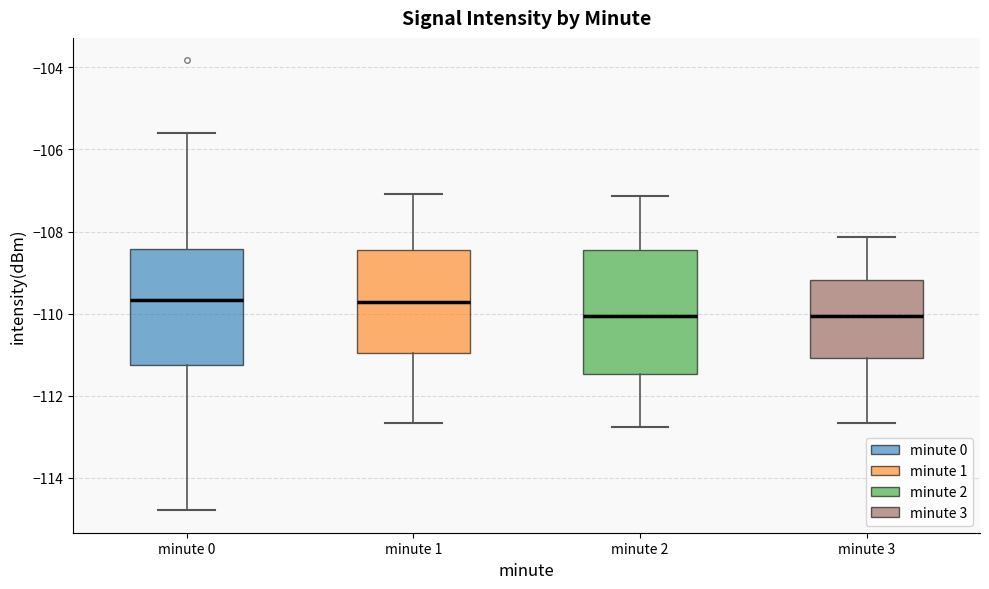

Reading left to right, read every box against the y-axis: the position of its median line, the range the box covers, and the ends of its whiskers. The values are not printed on the chart, so give them approximately, as read against the axis.

minute 0: median -109.6, box -111.2 to -108.4, whiskers -114.8 to -105.6
minute 1: median -109.8, box -111.0 to -108.4, whiskers -112.6 to -107.0
minute 2: median -110.0, box -111.4 to -108.4, whiskers -112.8 to -107.2
minute 3: median -110.0, box -111.0 to -109.2, whiskers -112.6 to -108.2